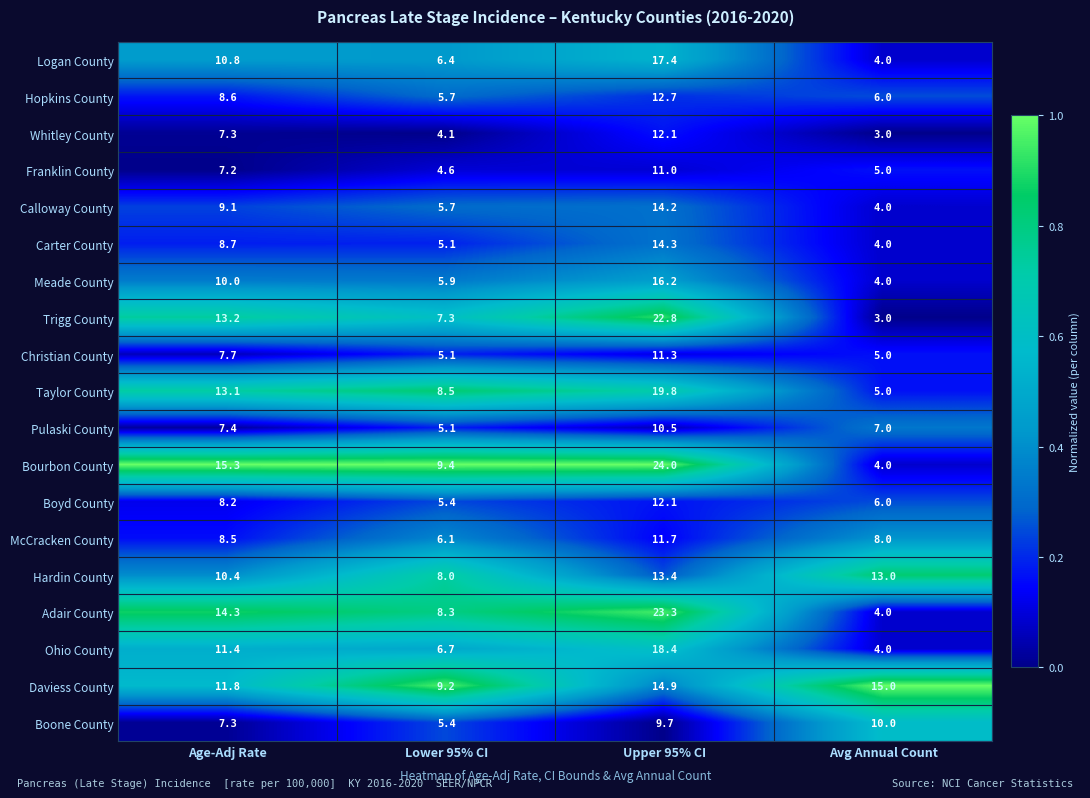

What is the difference between the Adair County values at Age-Adj Rate and Upper 95% CI?

9.0